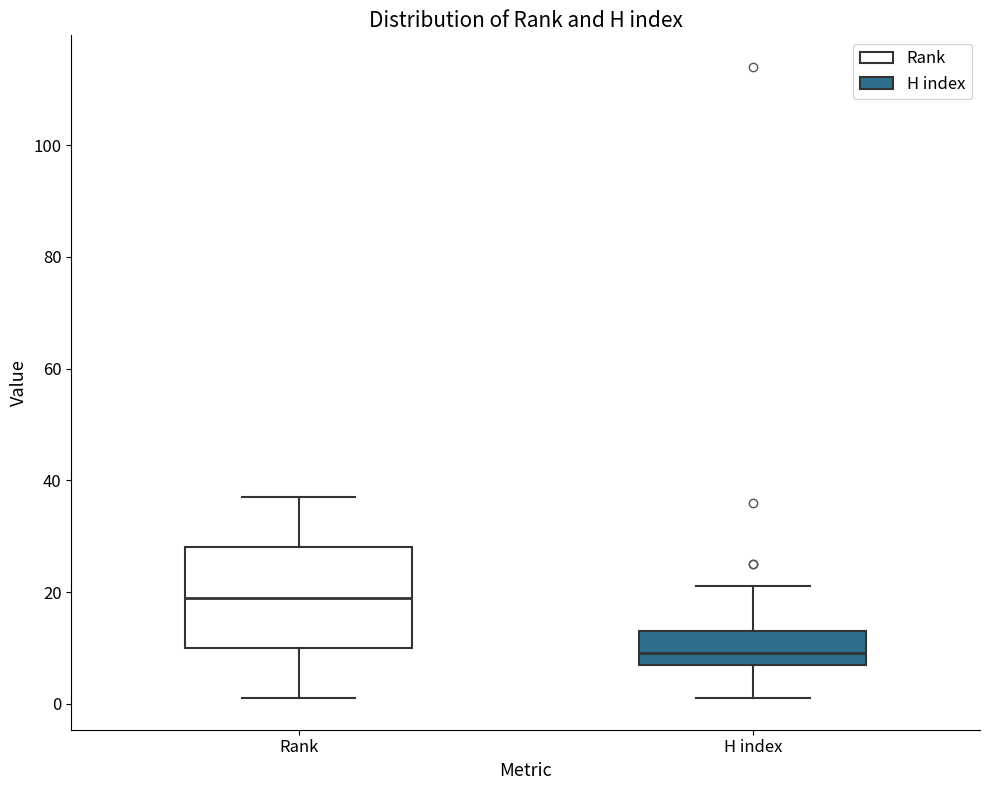

Where does the upper whisker of the box for Rank end on the y-axis? The values are not printed on the chart, so give them approximately, as read against the axis.

38